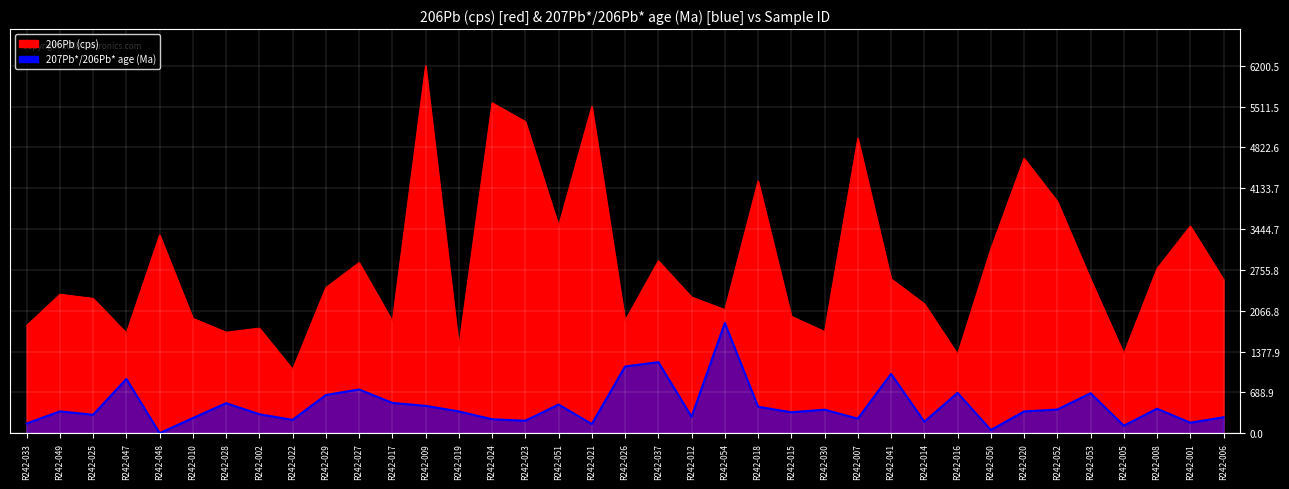

List the series in order of their overall mean, highest first.

206Pb (cps), 207Pb*/206Pb* age (Ma)